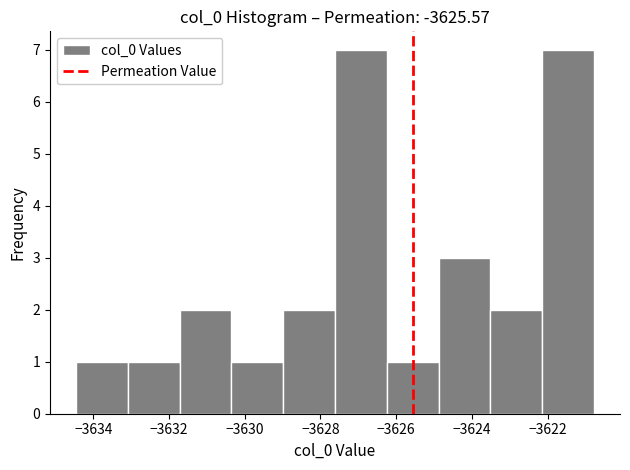

Reading left to right, list every bar in this chart as the range it spans on the x-axis followed by its height. Neither the bar edges nor the heights are printed on the chart, so give them approximately, as read against the axes.

-3634.4 to -3633.0: 1
-3633.0 to -3631.8: 1
-3631.8 to -3630.4: 2
-3630.4 to -3629.0: 1
-3629.0 to -3627.6: 2
-3627.6 to -3626.2: 7
-3626.2 to -3624.8: 1
-3624.8 to -3623.6: 3
-3623.6 to -3622.2: 2
-3622.2 to -3620.8: 7